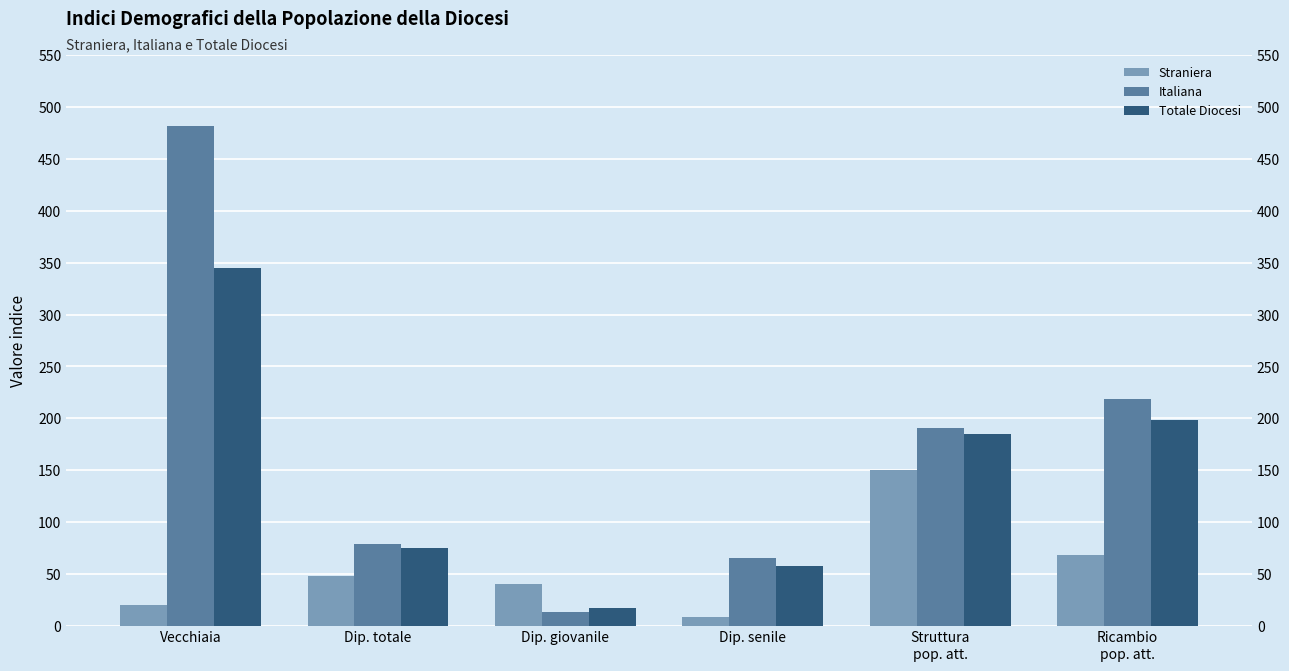

List the labels in order of Straniera value, largest first.

Struttura
pop. att., Ricambio
pop. att., Dip. totale, Dip. giovanile, Vecchiaia, Dip. senile